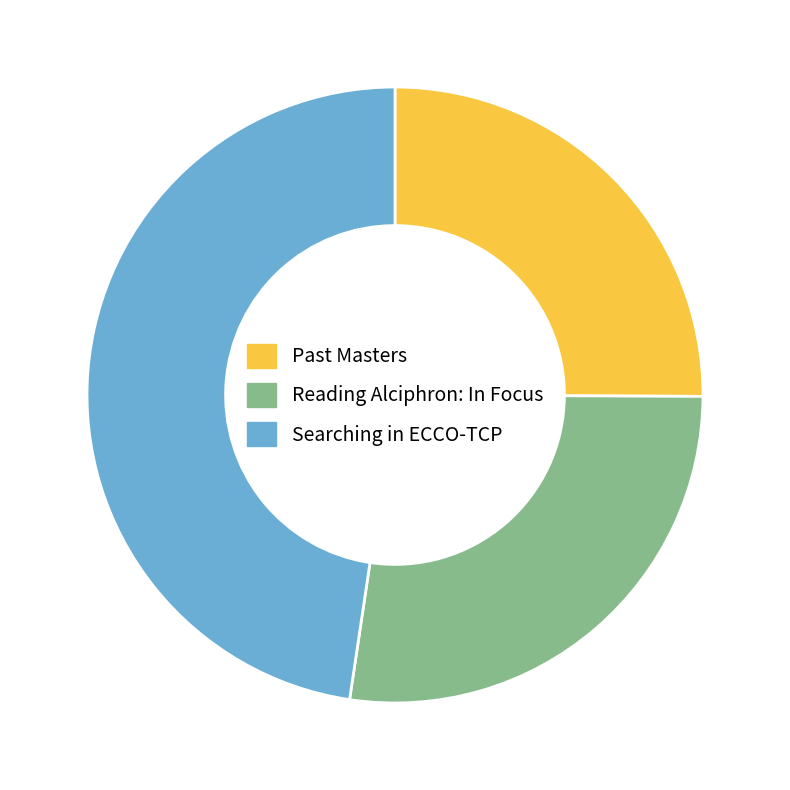

What is the smallest slice in the pie chart?

Past Masters